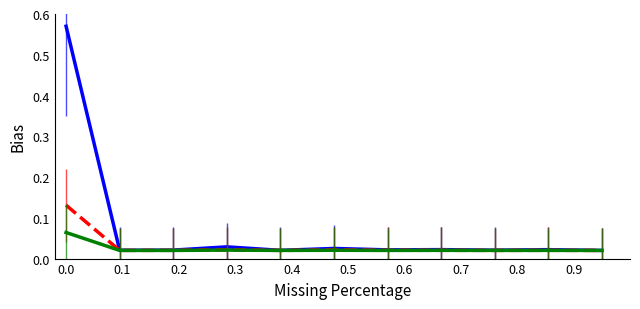

How many lines are shown in the chart?

3